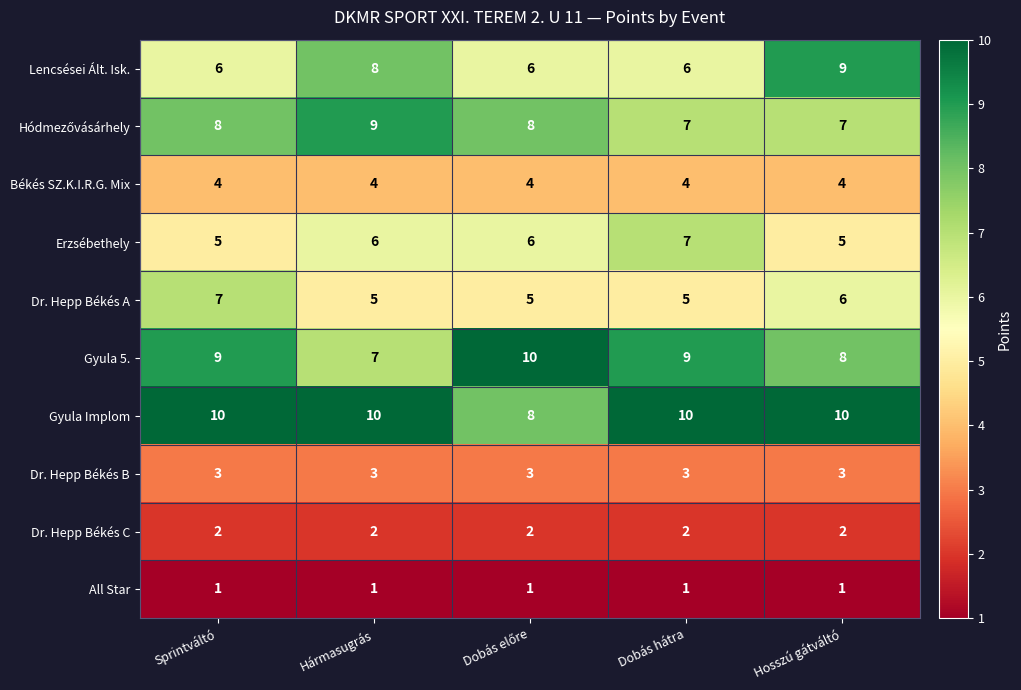

At which label is Gyula 5. closest to 8?

Hosszú gátváltó